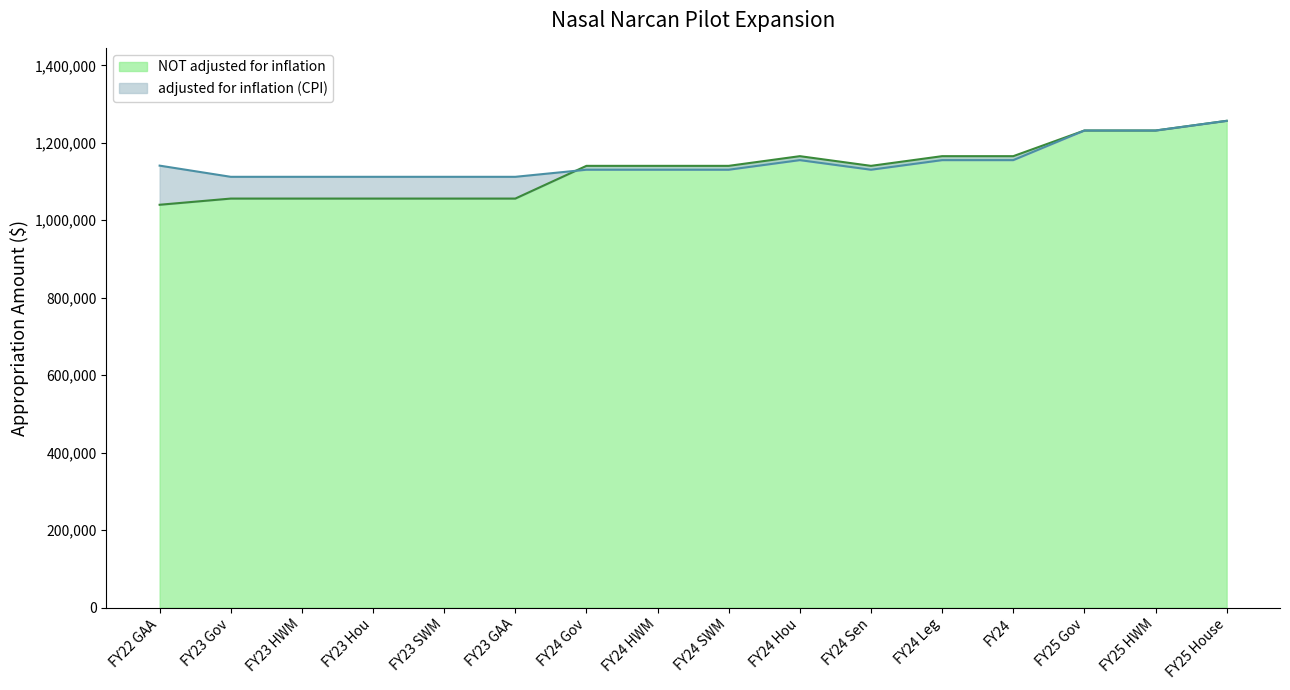

What is the difference between the highest and lowest values at FY24 Leg?

10213